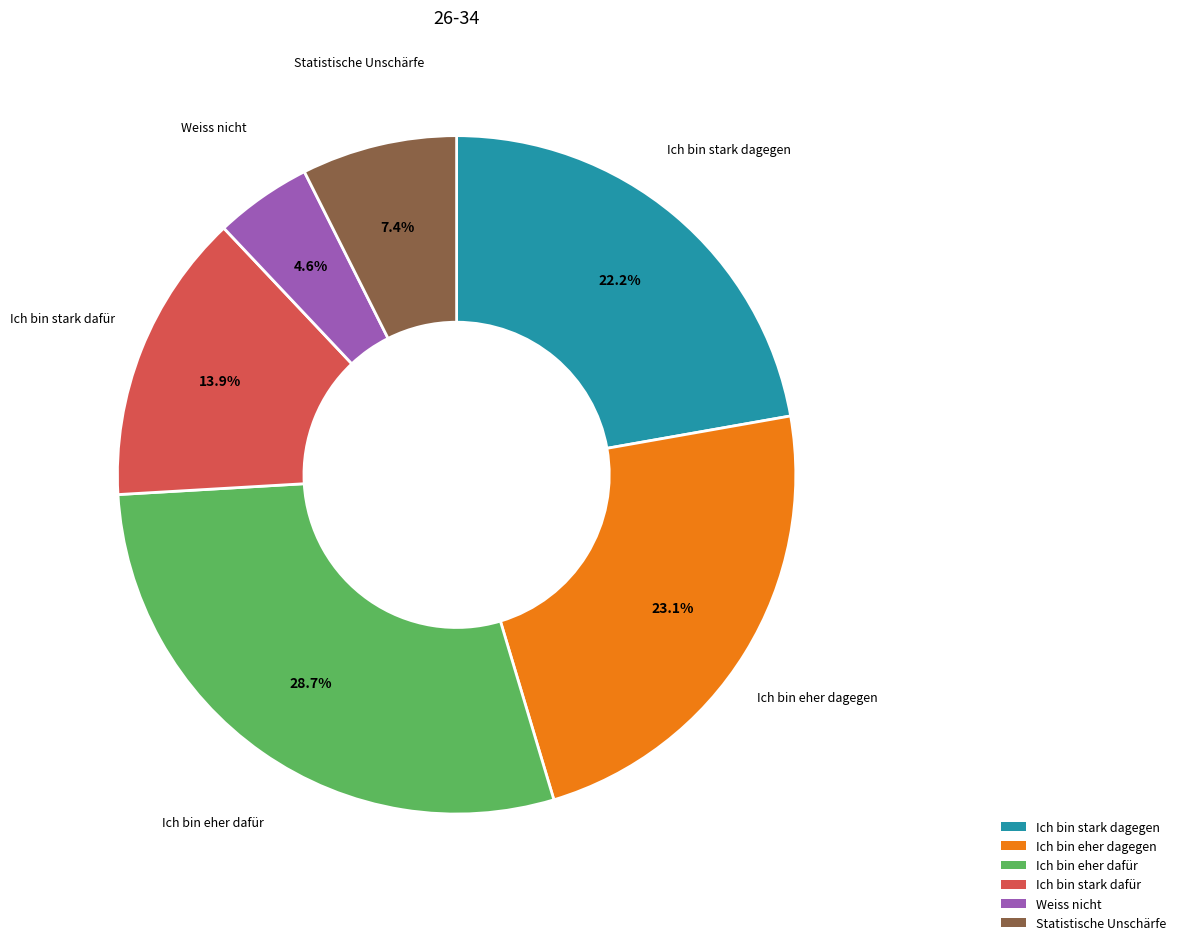

What percentage is NOT represented by Weiss nicht?

95.4%